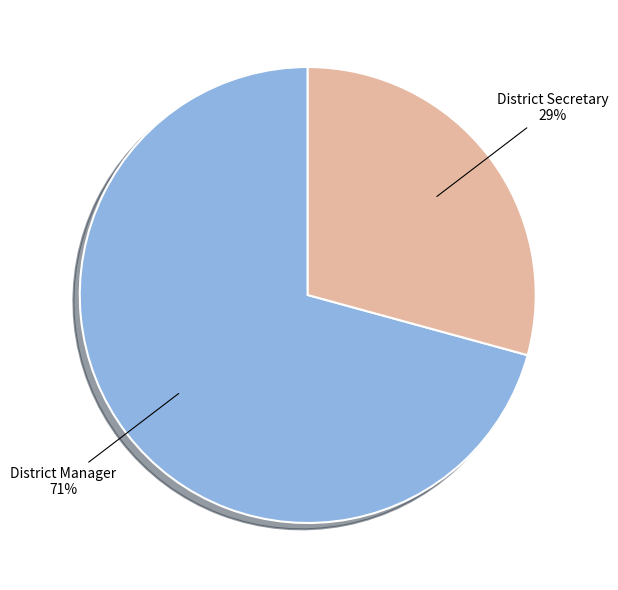

How many segments does this pie chart have?

2